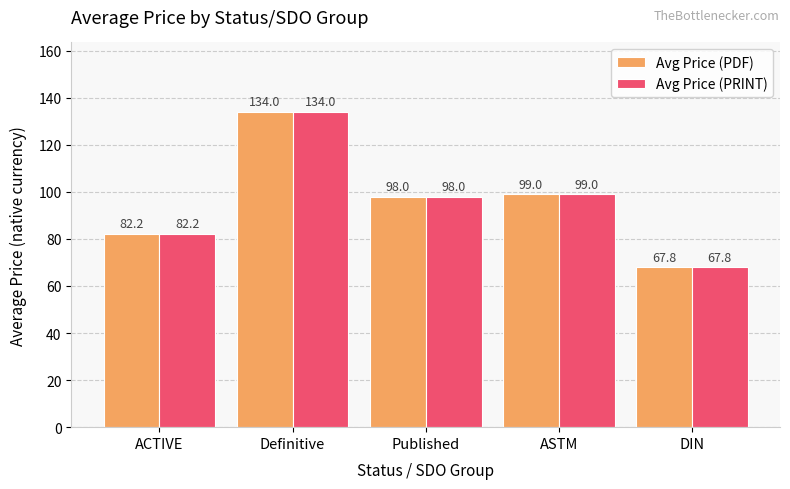

What is the label of the 1st bar from the left?

ACTIVE